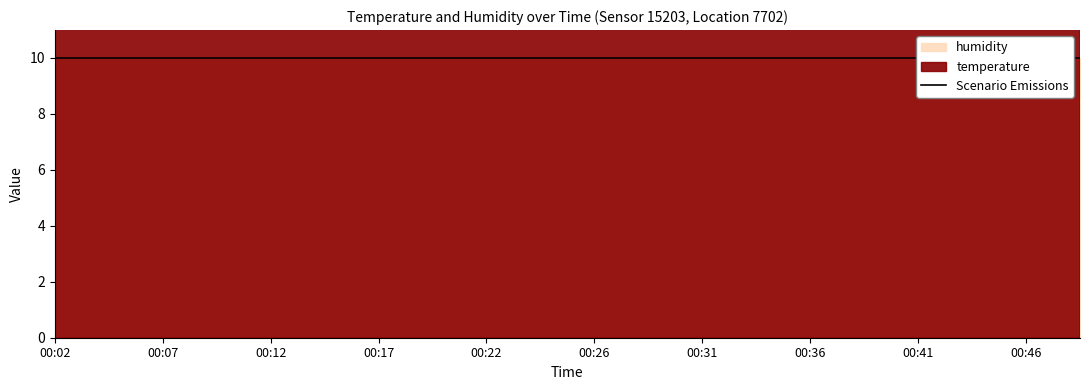

Reading right to left, list all the values displayed in this chart.

temperature: 00:49=14.5	00:46=14.6	00:44=14.6	00:41=14.6	00:39=14.6	00:36=14.6	00:34=14.6	00:31=14.7	00:29=14.8	00:26=14.9	00:24=14.9	00:22=15.1	00:19=15.0	00:17=15.1	00:14=15.1	00:12=15.1	00:09=15.2	00:07=15.2	00:04=15.2	00:02=15.2
humidity: 00:49=99.9	00:46=99.9	00:44=99.9	00:41=99.9	00:39=99.9	00:36=99.9	00:34=99.9	00:31=99.9	00:29=99.9	00:26=99.9	00:24=99.9	00:22=99.9	00:19=99.9	00:17=99.9	00:14=99.9	00:12=99.9	00:09=99.9	00:07=99.9	00:04=99.9	00:02=99.9